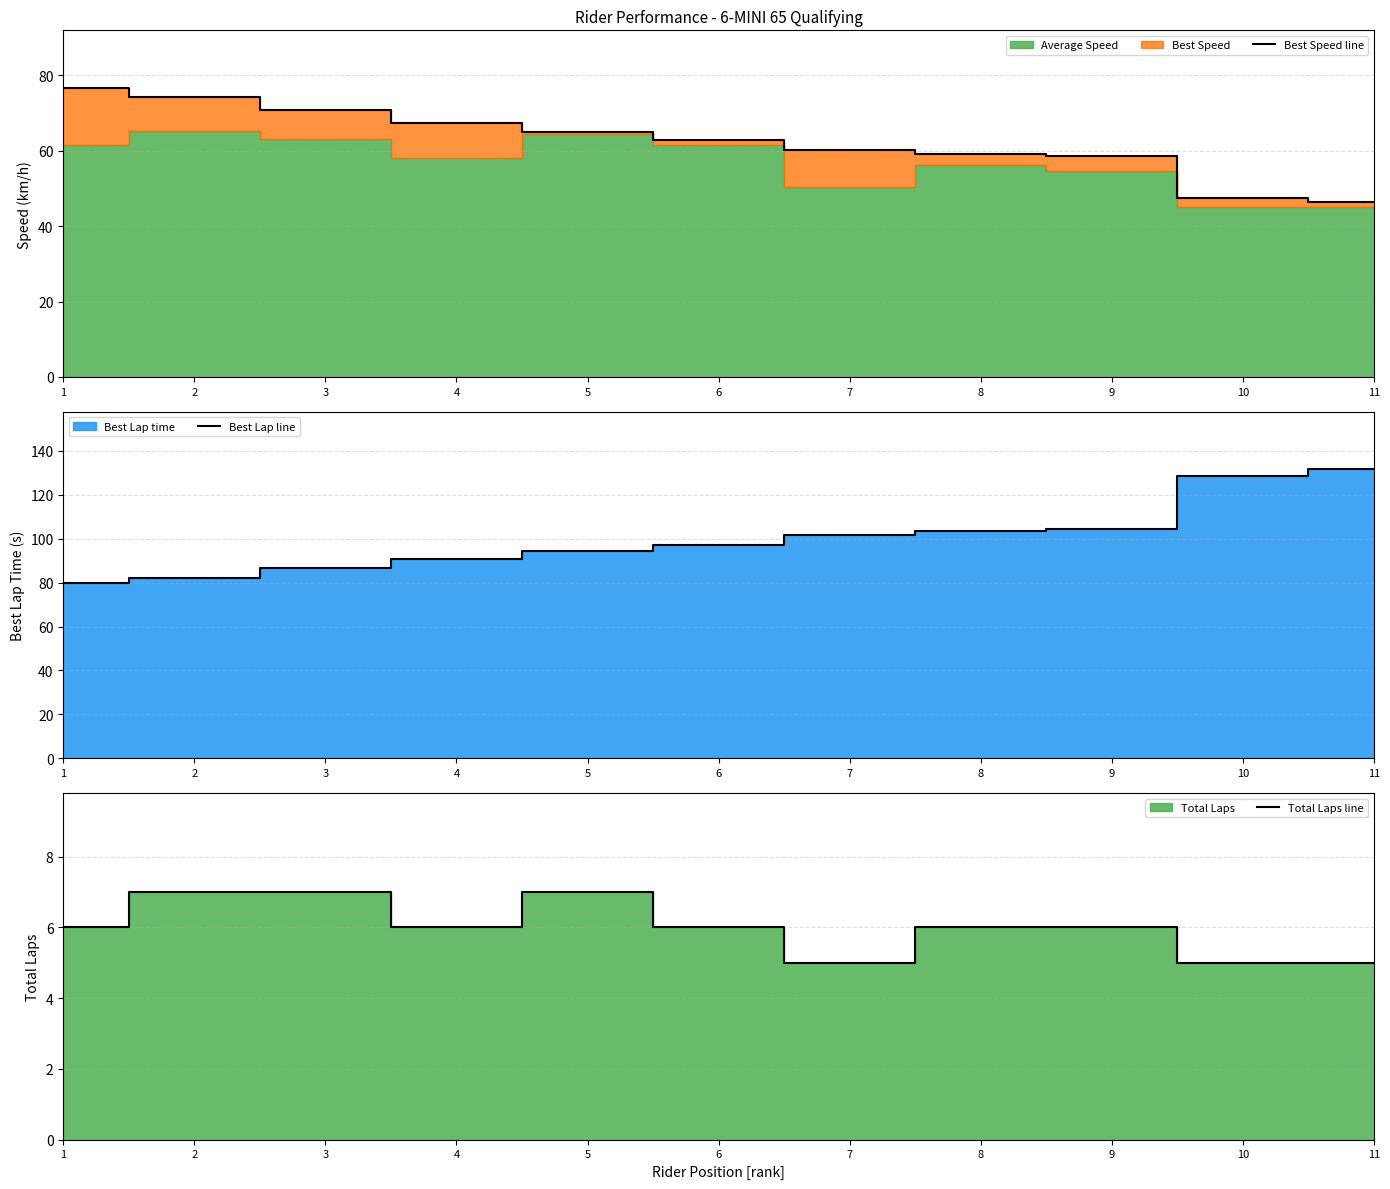

Which series has the largest total across all categories?

Best Lap line